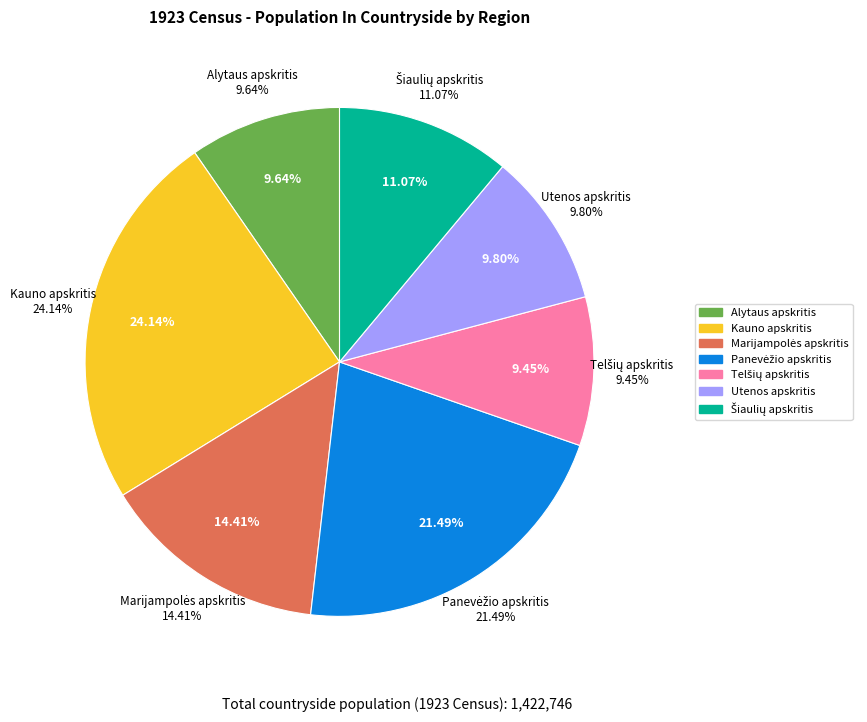

Is there any slice that represents more than half of the pie?

No